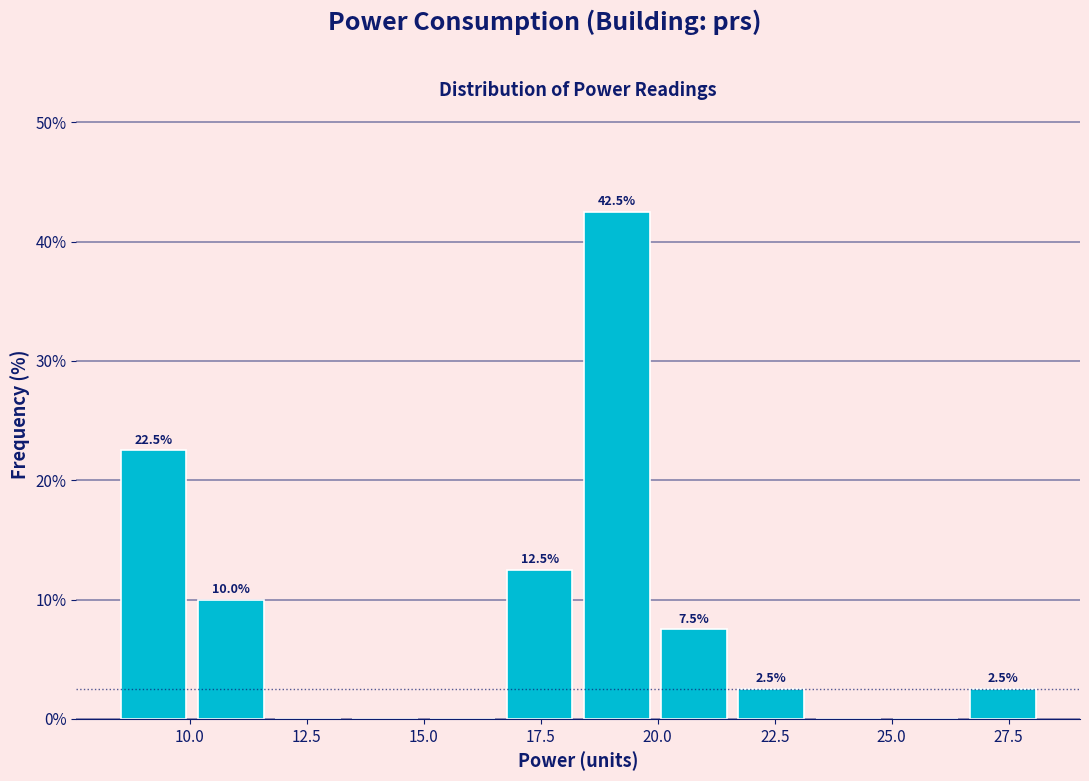

Read against the x-axis, roughly where is the centre of the tallest bar?

19.0